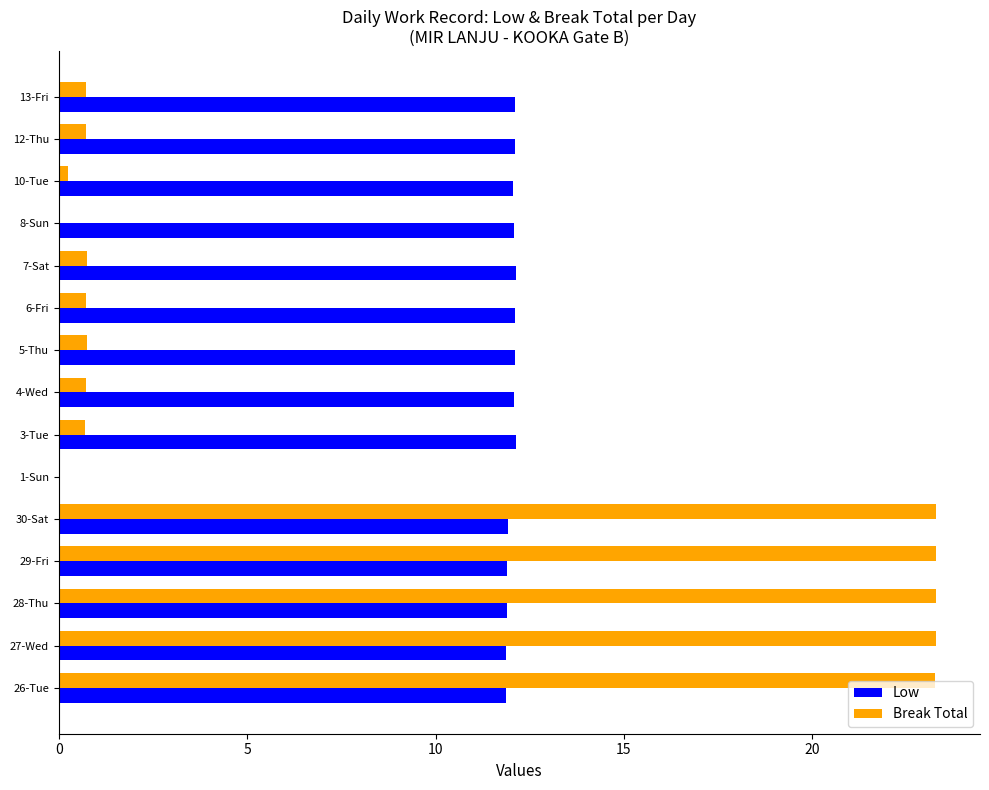

What is the total value across all series at 3-Tue?

12.8